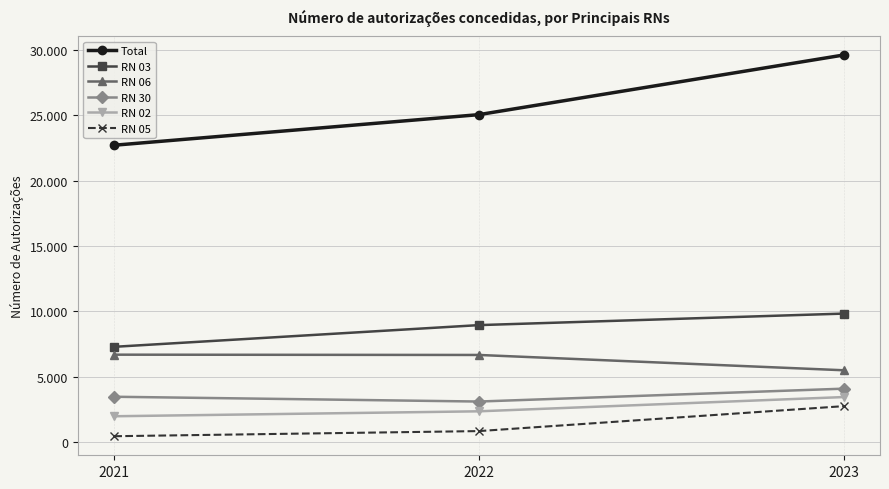

Where is RN 02 nearest to the value 2694?

2022